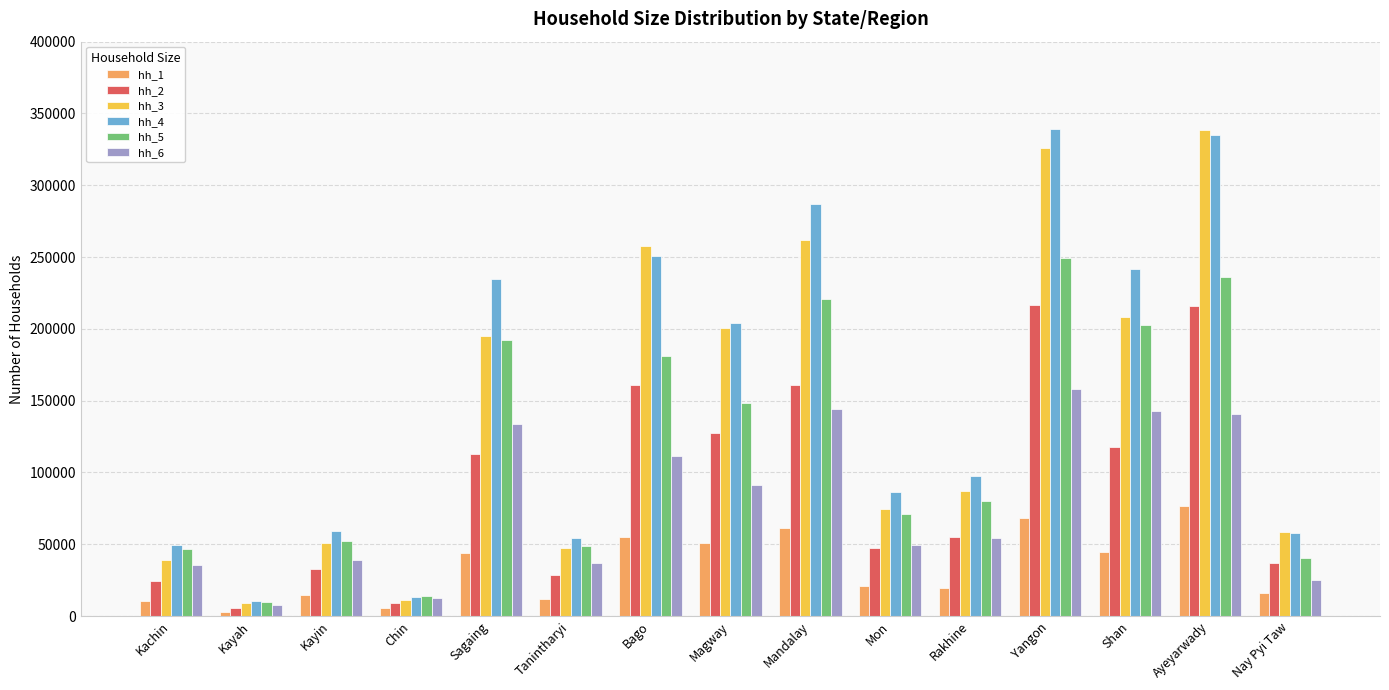

What is the difference between the second highest and second lowest values in the hh_6 series?

131407